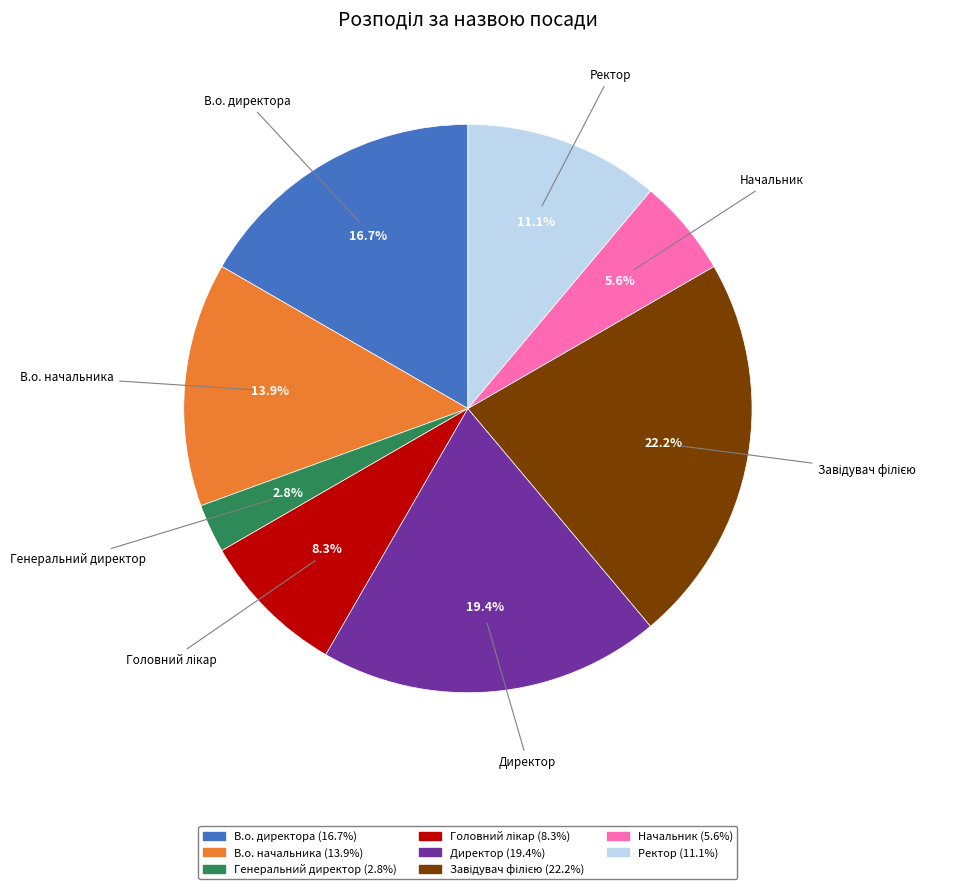

Which slice is the smallest?

Генеральний директор